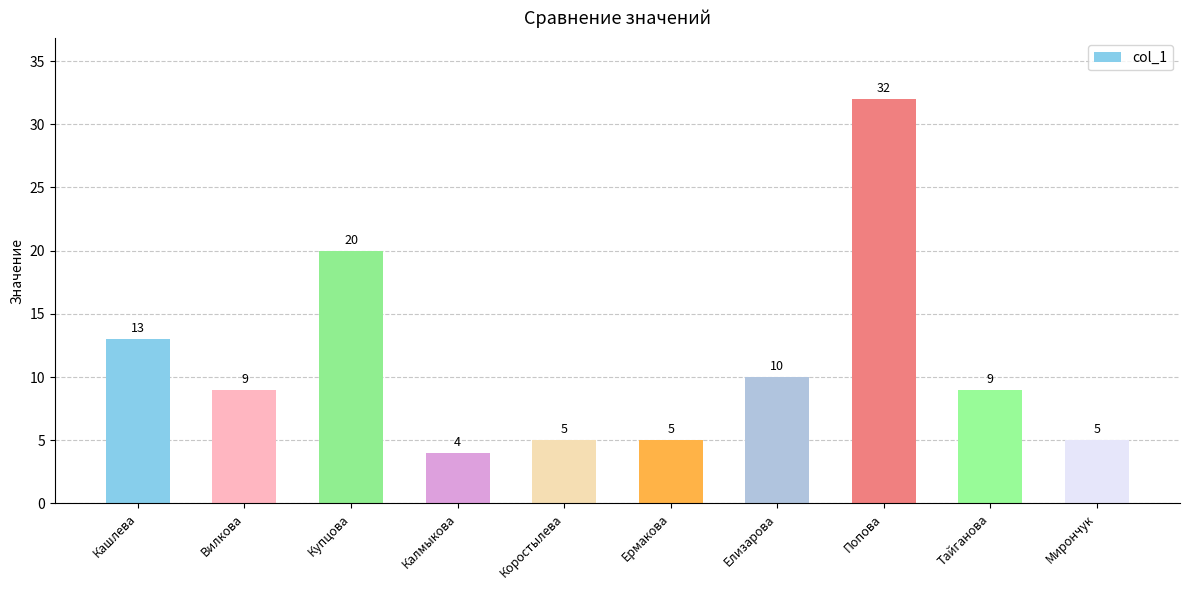

Reading left to right, extract all data points from this chart.

13	9	20	4	5	5	10	32	9	5